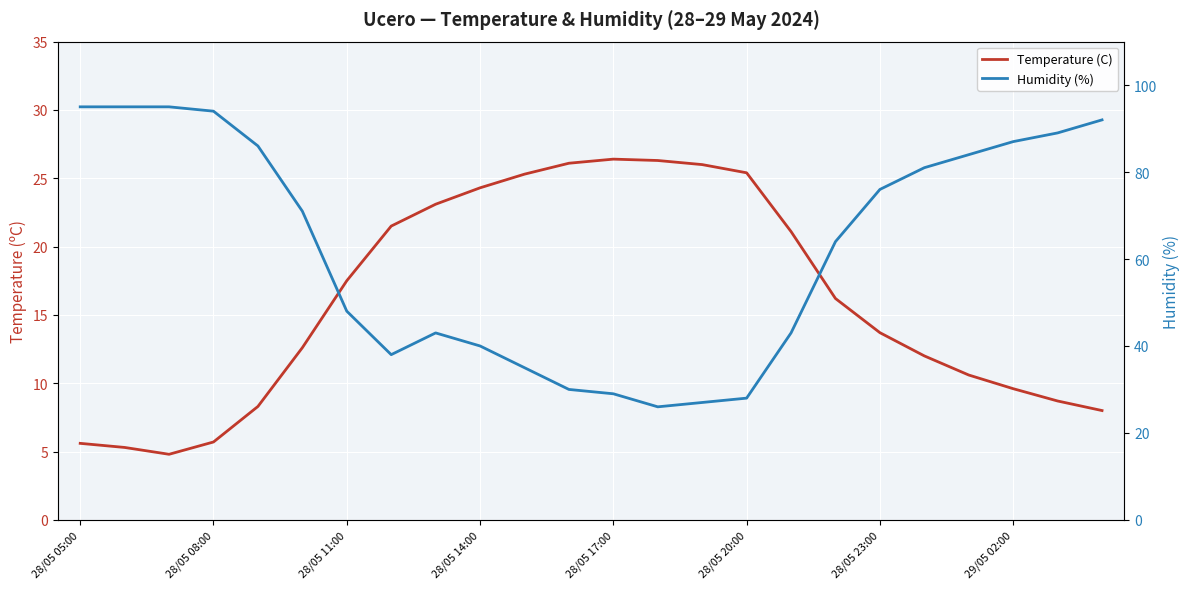

What is the difference between the second highest and second lowest values in the Humidity (%) series?

68.0